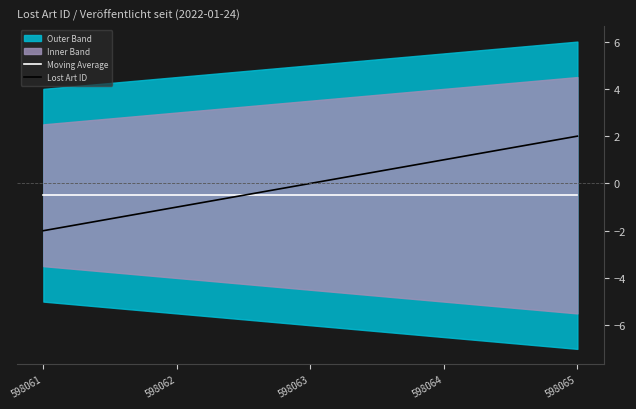

True or false: Moving Average and Lost Art ID intersect in this chart.

True